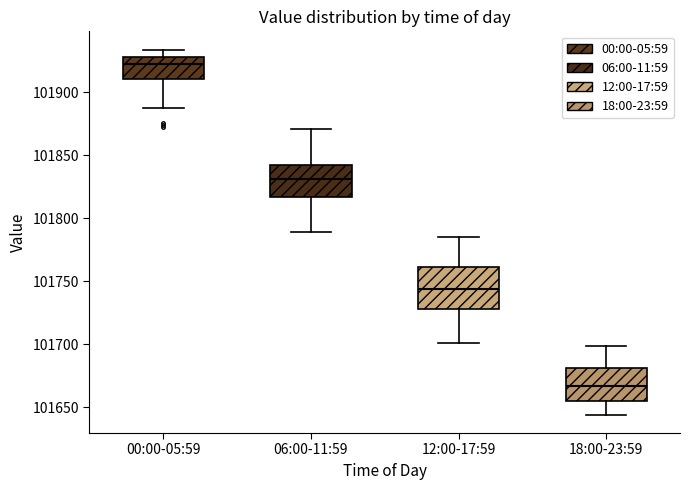

Reading left to right, transcribe this box plot: for each box, give where its median line is, the range the box spans, and where its two whiskers end, as read against the y-axis. The values are not printed on the chart, so give them approximately, as read against the axis.

00:00-05:59: median 101920, box 101910 to 101930, whiskers 101885 to 101935
06:00-11:59: median 101830, box 101815 to 101840, whiskers 101790 to 101870
12:00-17:59: median 101745, box 101730 to 101760, whiskers 101700 to 101785
18:00-23:59: median 101665, box 101655 to 101680, whiskers 101645 to 101700